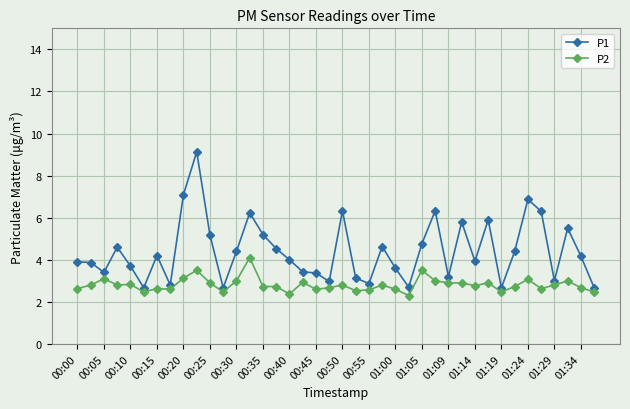

List the series in order of their peak value, highest first.

P1, P2